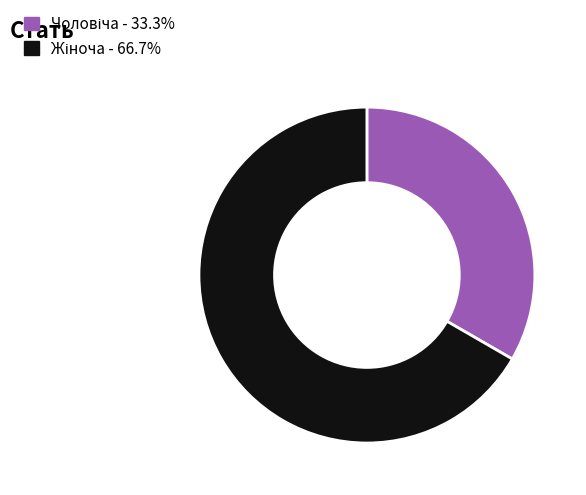

Is there any slice that represents more than half of the pie?

Yes